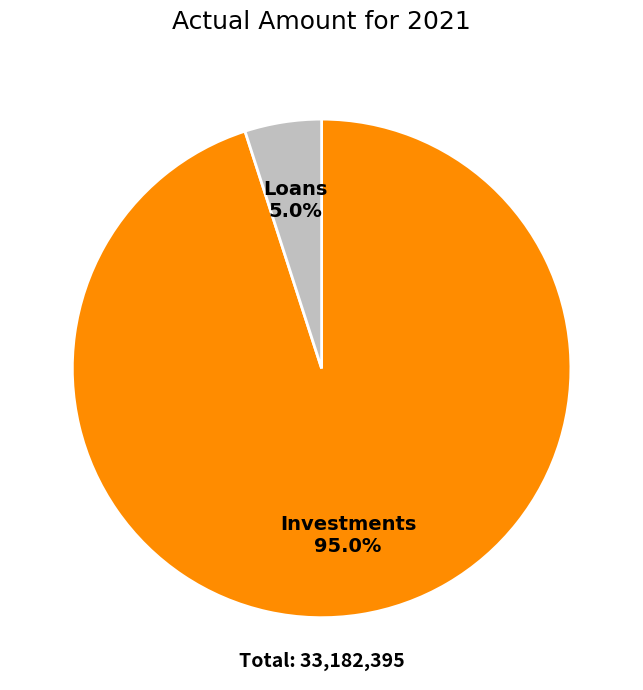

Rank the categories by value from lowest to highest.

Loans, Investments